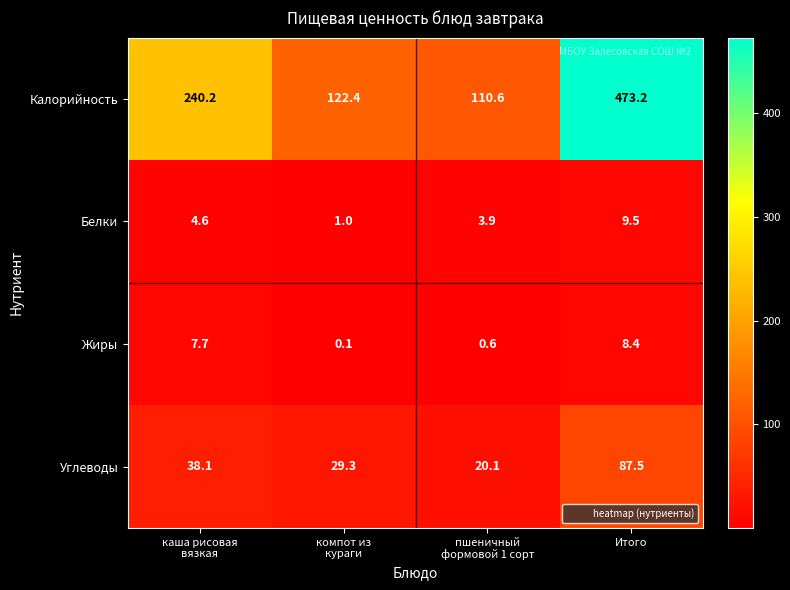

Rank the series at пшеничный
формовой 1 сорт from highest to lowest value.

Калорийность, Углеводы, Белки, Жиры